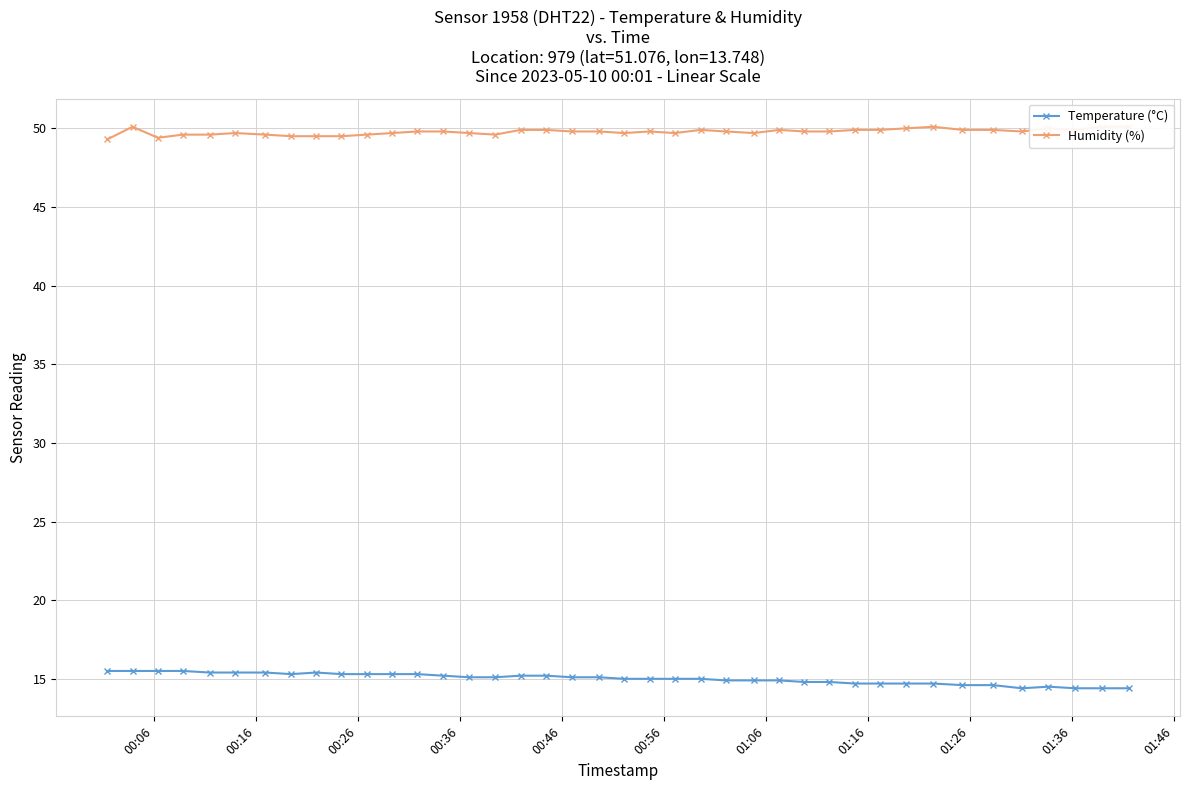

Reading left to right, list all the values displayed in this chart.

Temperature (°C): 15.5	15.5	15.5	15.5	15.4	15.4	15.4	15.3	15.4	15.3	15.3	15.3	15.3	15.2	15.1	15.1	15.2	15.2	15.1	15.1	15.0	15.0	15.0	15.0	14.9	14.9	14.9	14.8	14.8	14.7	14.7	14.7	14.7	14.6	14.6	14.4	14.5	14.4	14.4	14.4
Humidity (%): 49.3	50.1	49.4	49.6	49.6	49.7	49.6	49.5	49.5	49.5	49.6	49.7	49.8	49.8	49.7	49.6	49.9	49.9	49.8	49.8	49.7	49.8	49.7	49.9	49.8	49.7	49.9	49.8	49.8	49.9	49.9	50.0	50.1	49.9	49.9	49.8	50.0	49.9	50.1	50.1